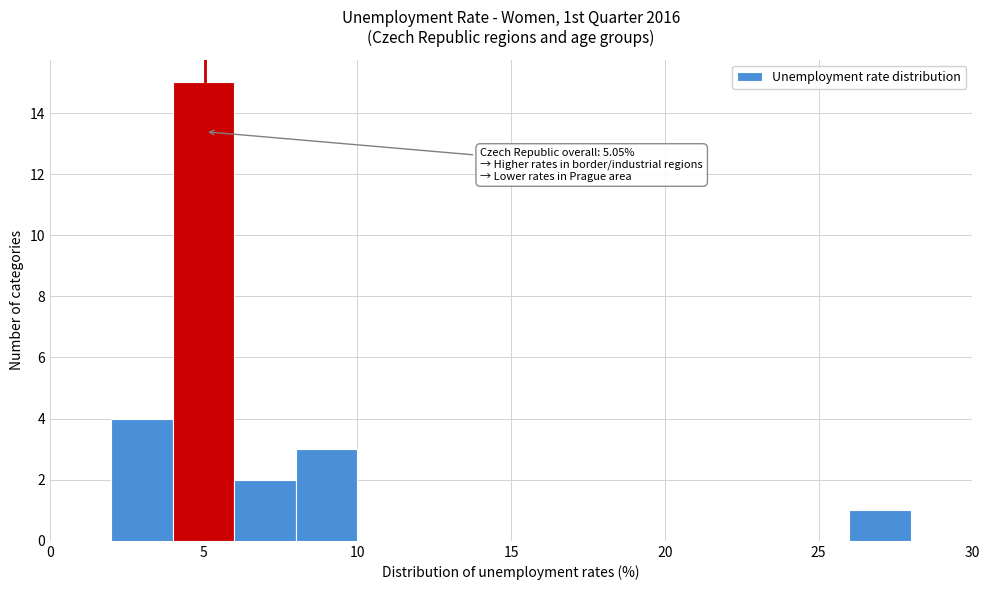

Which range on the x-axis has the tallest bar?

4 to 6